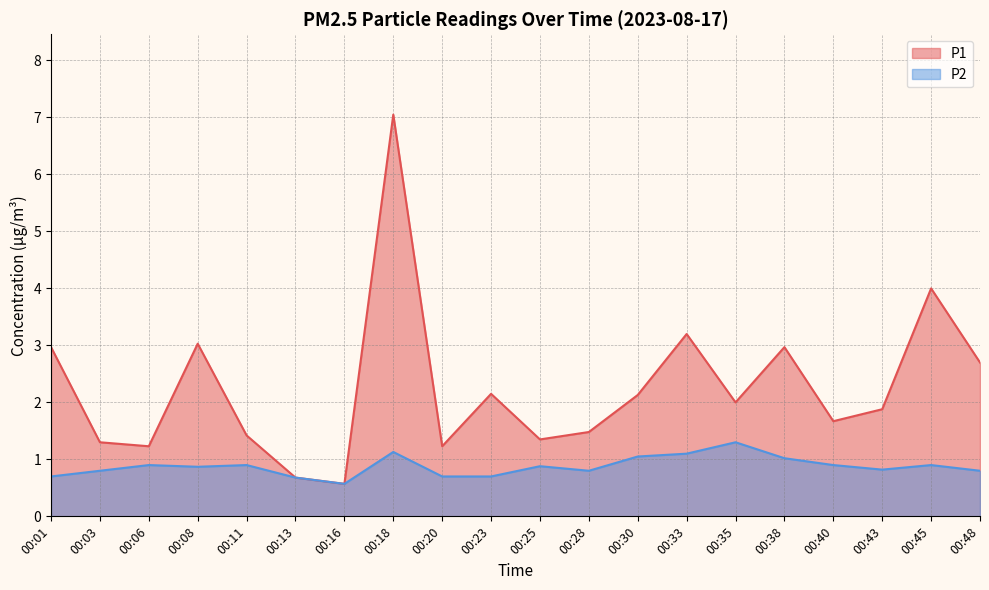

List the series in order of their overall mean, lowest first.

P2, P1